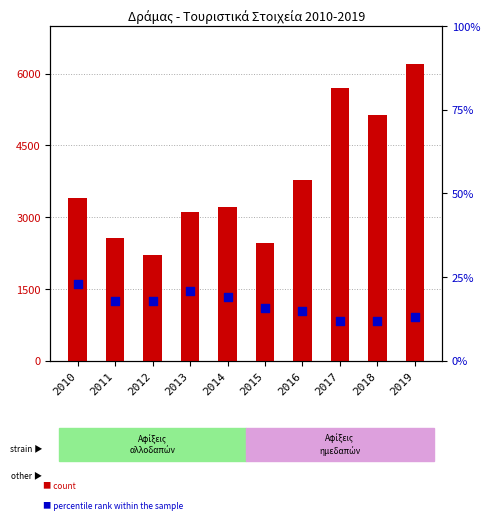

Which series has the largest total across all categories?

Αφίξεις αλλοδαπών